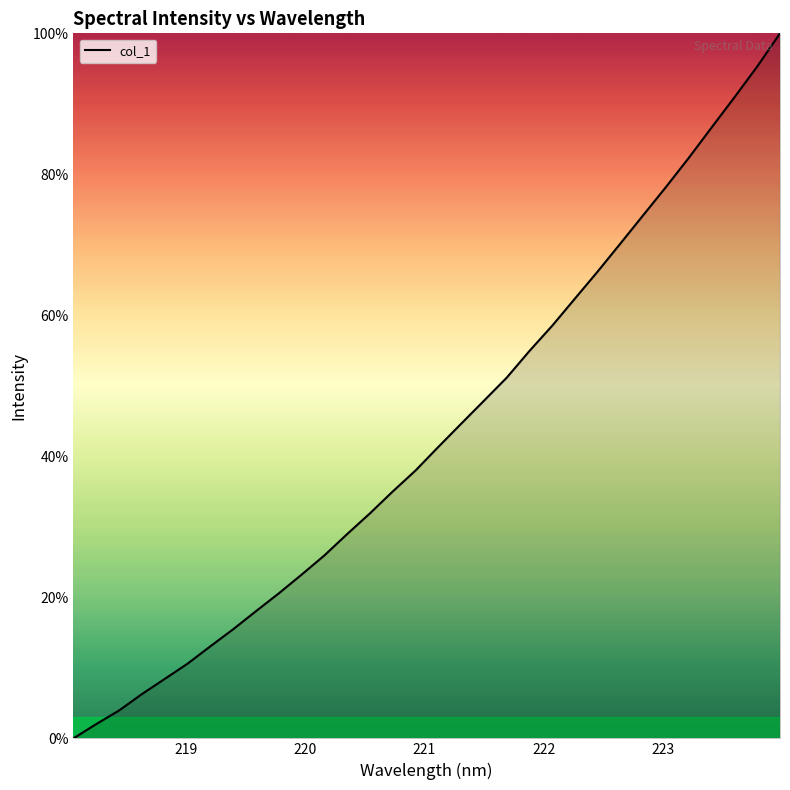

How many lines are shown in the chart?

1